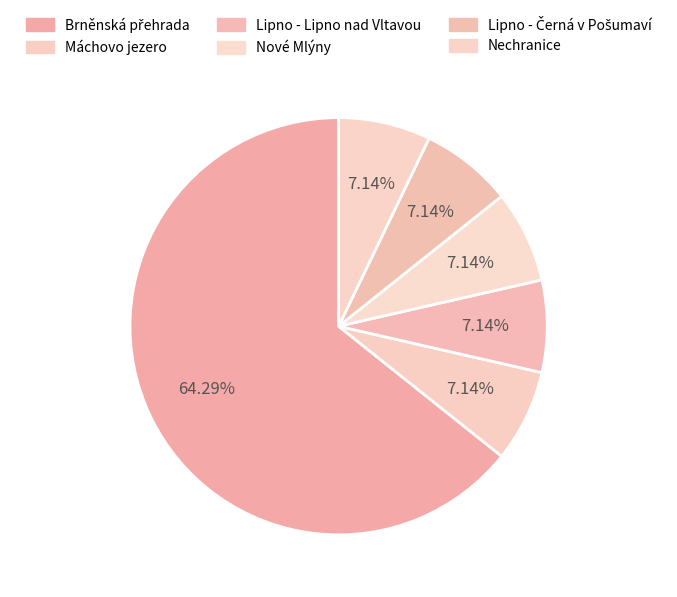

Rank the categories by value from highest to lowest.

Brněnská přehrada, Máchovo jezero, Lipno - Lipno nad Vltavou, Nové Mlýny, Lipno - Černá v Pošumaví, Nechranice